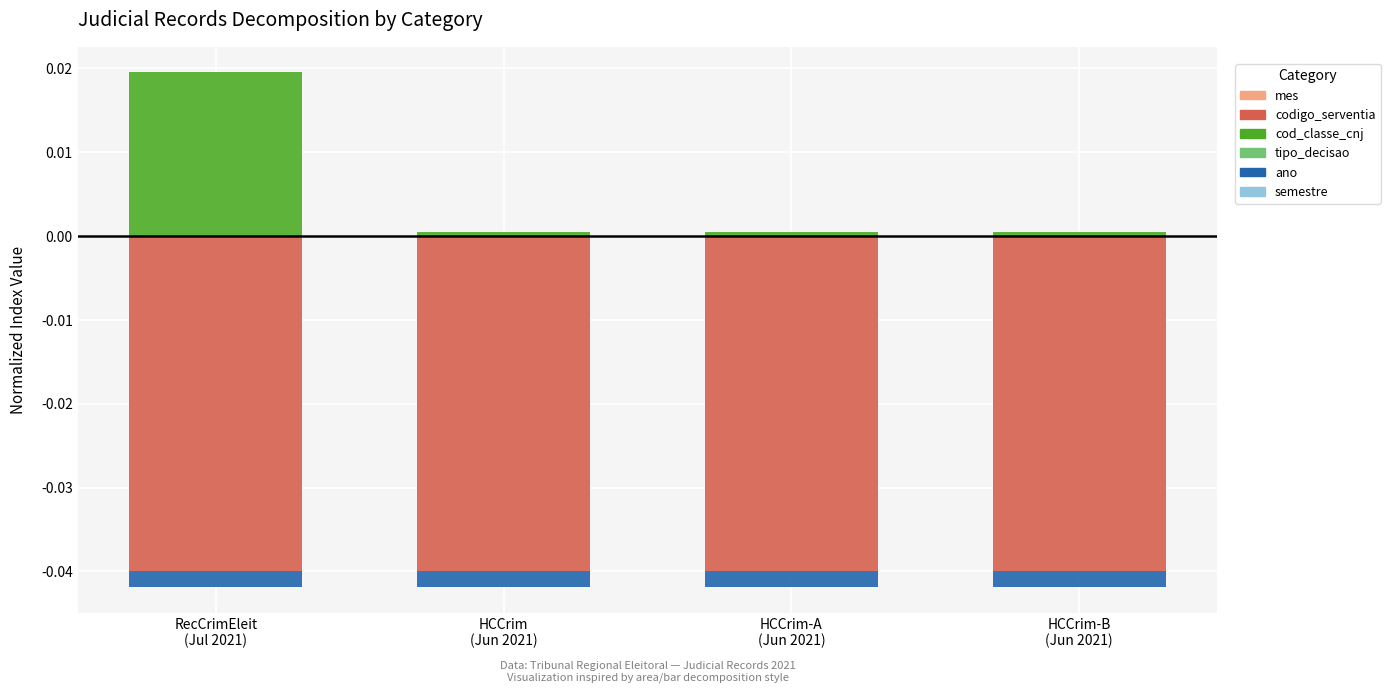

Which series has the largest range (max minus min)?

cod_classe_cnj